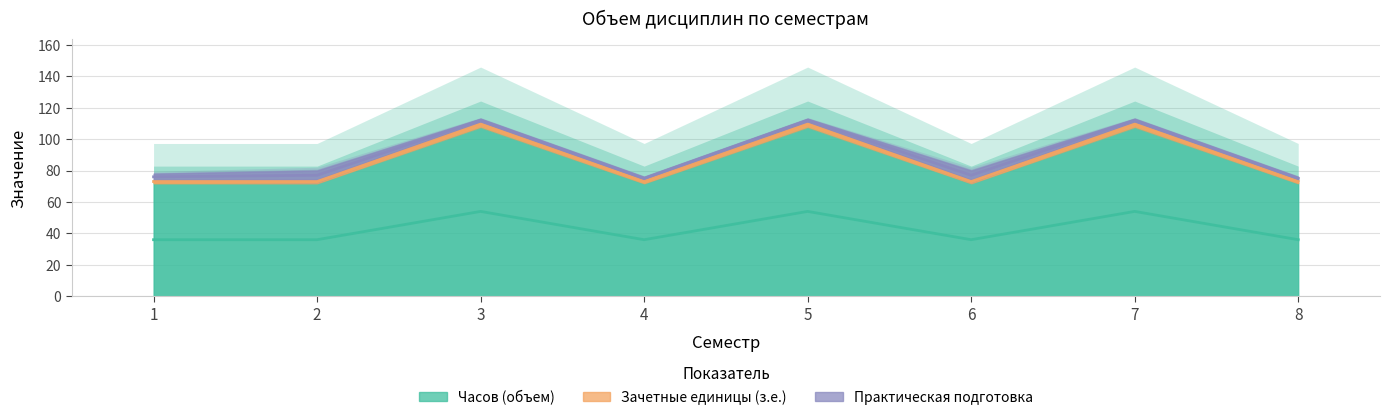

What is the difference between the maximum and minimum values in the Зачетные единицы (з.е.) series?

36.5